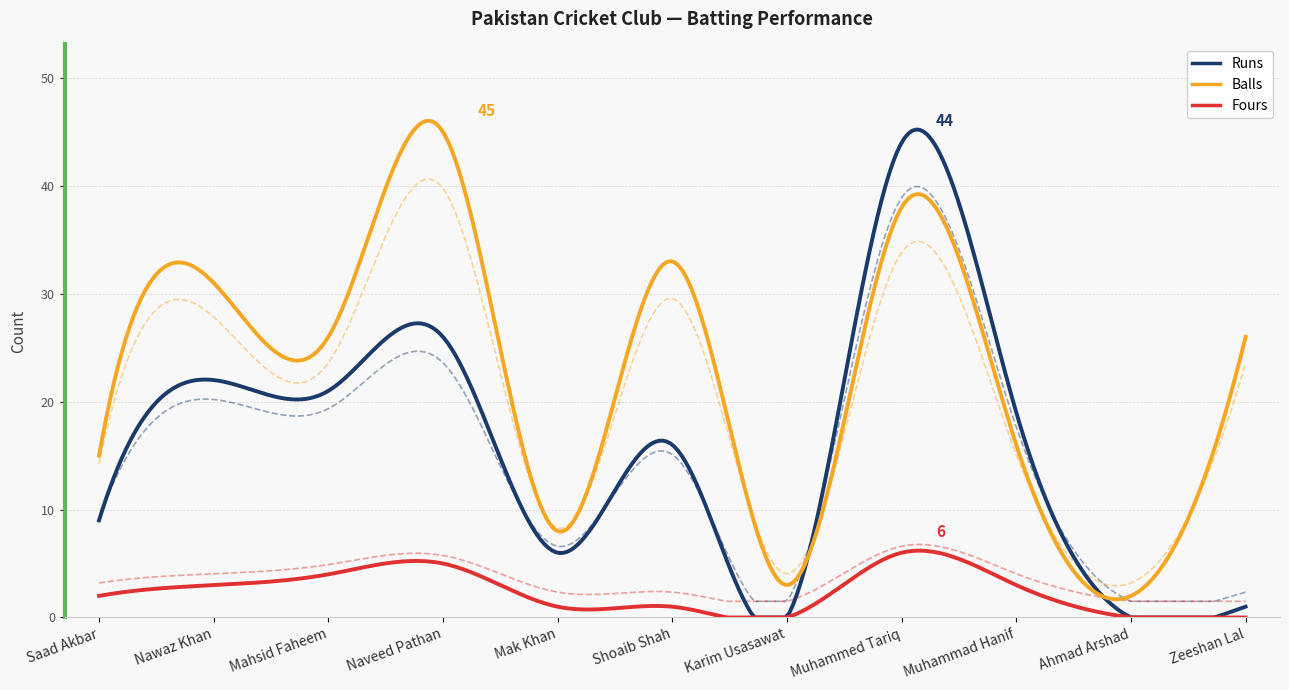

At which category does Balls reach its first local peak?

Nawaz Khan